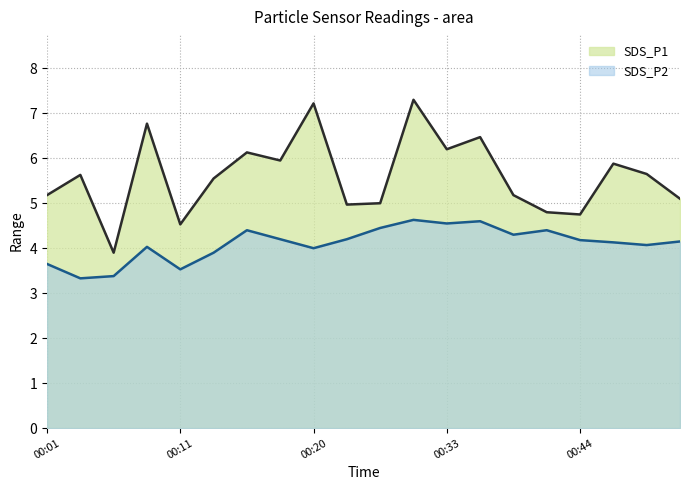

List the labels in order of SDS_P2 value, largest first.

00:31, 00:36, 00:33, 00:25, 00:16, 00:41, 00:38, 00:18, 00:23, 00:44, 00:51, 00:46, 00:49, 00:08, 00:20, 00:13, 00:01, 00:11, 00:06, 00:03